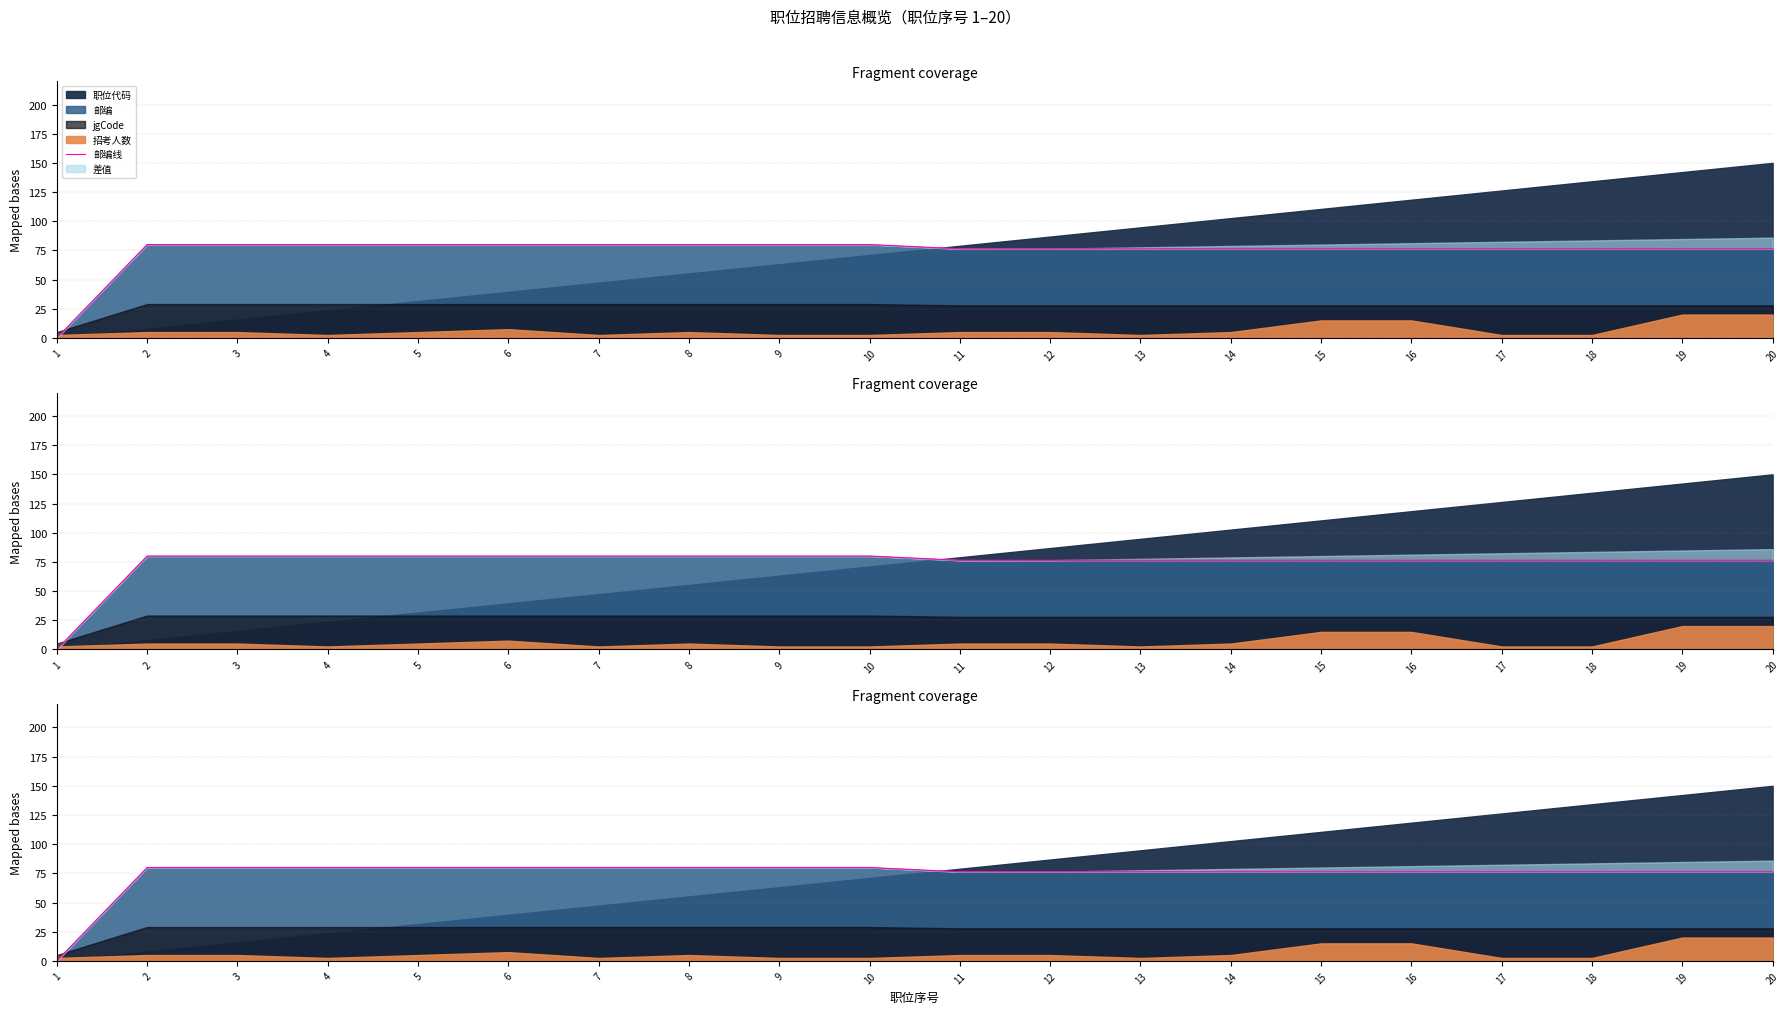

True or false: the data has more than 0 interior local peaks.

False